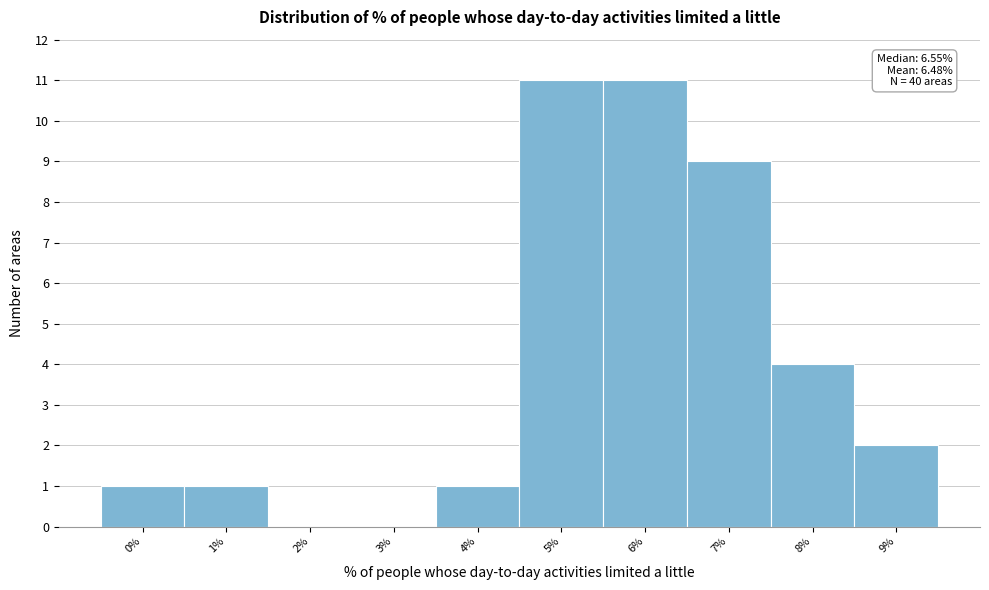

Reading left to right, list all the values displayed in this chart.

0%=1	1%=1	2%=0	3%=0	4%=1	5%=11	6%=11	7%=9	8%=4	9%=2